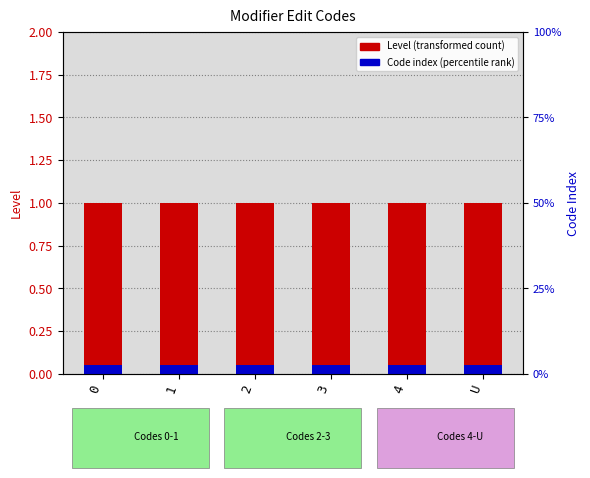

The value of Code index (percentile rank) at U is 0.1. True or false?

False